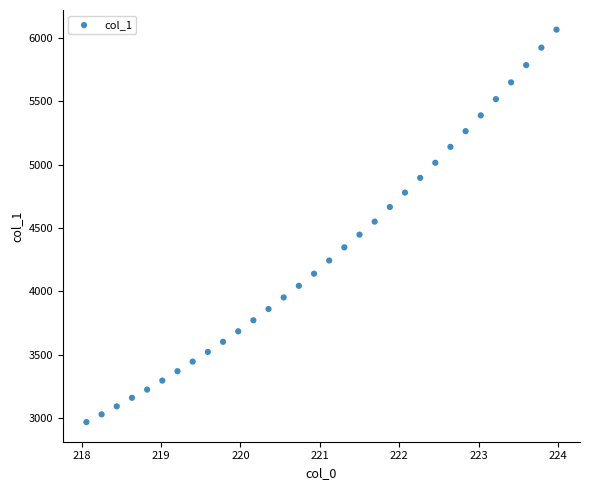

What Y value in the scatter plot is closest to 4516?

4550.2